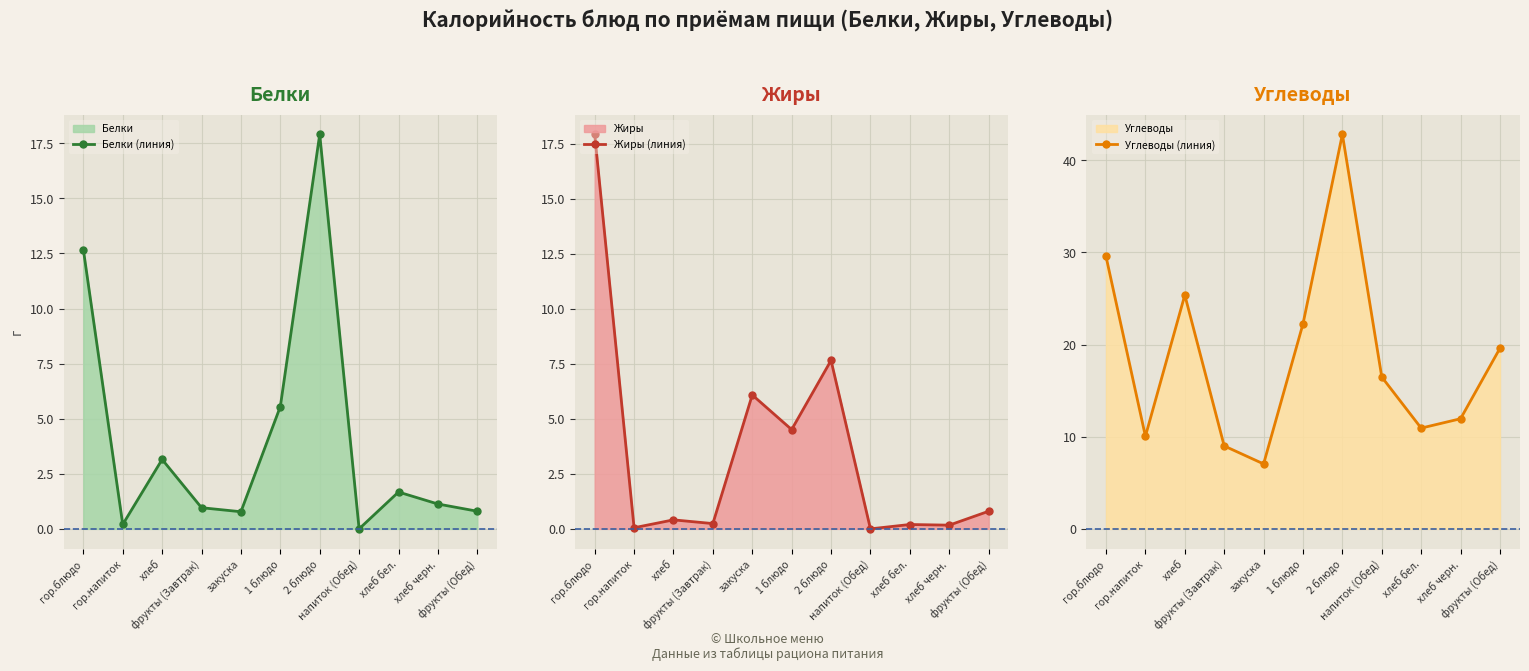

The value of Жиры (линия) at хлеб is 0.5. True or false?

False